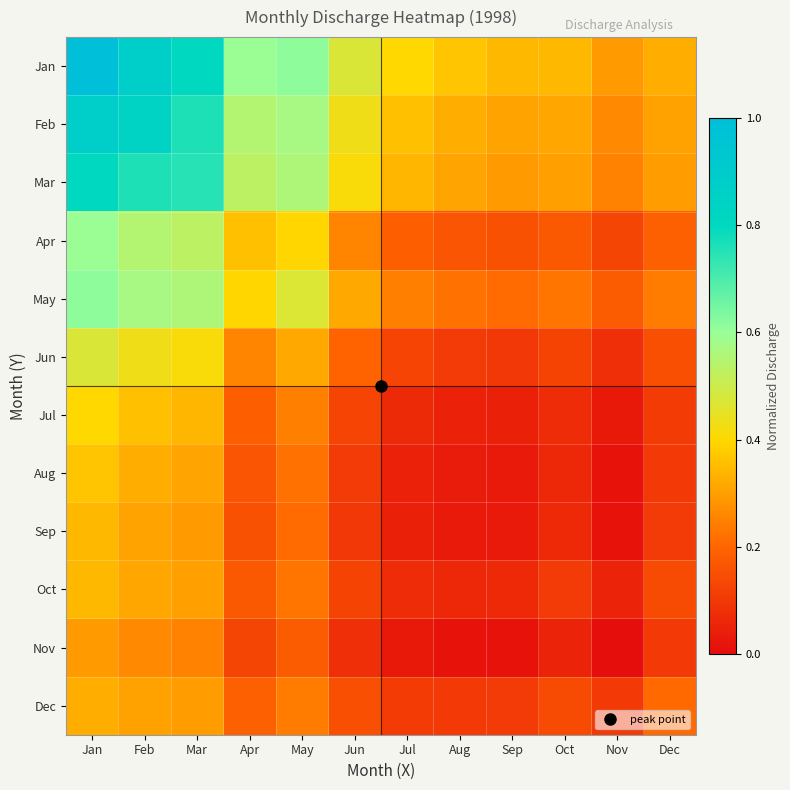

Rank the series at May from lowest to highest value.

Nov, Sep, Aug, Oct, Dec, Jul, Jun, Apr, May, Mar, Feb, Jan